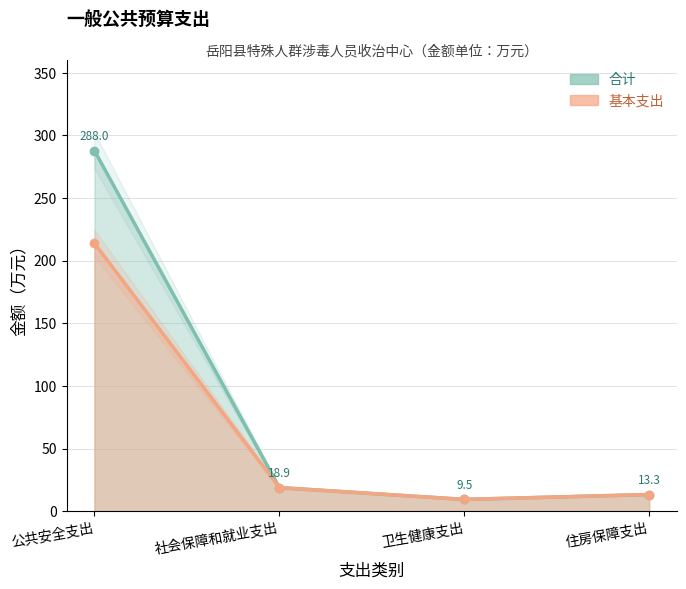

How many data points does each series have?

4